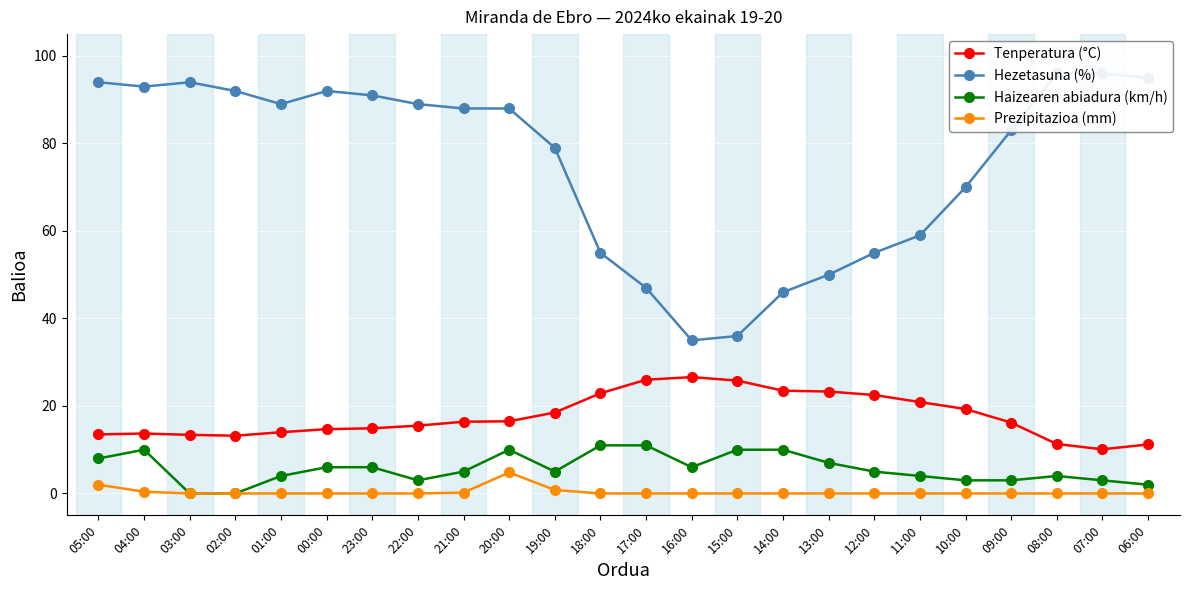

How many distinct data groups are displayed?

4